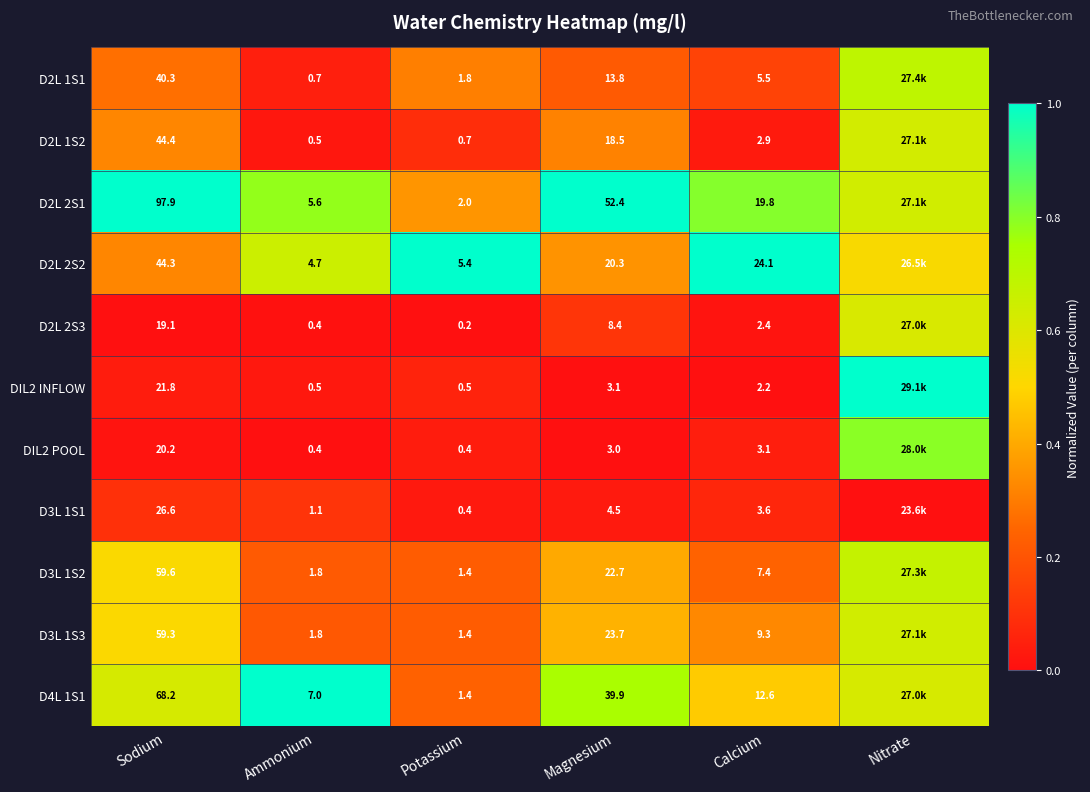

Which series changed the most between Sodium and Potassium?

D2L 2S1